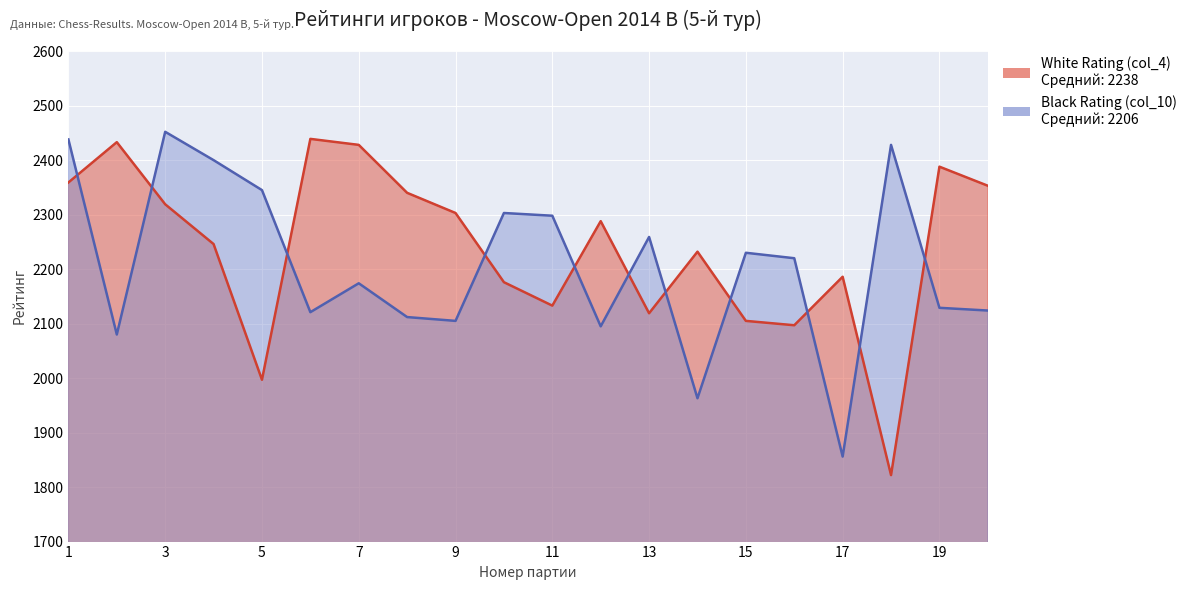

List the series in order of their overall mean, highest first.

White Rating (col_4), Black Rating (col_10)